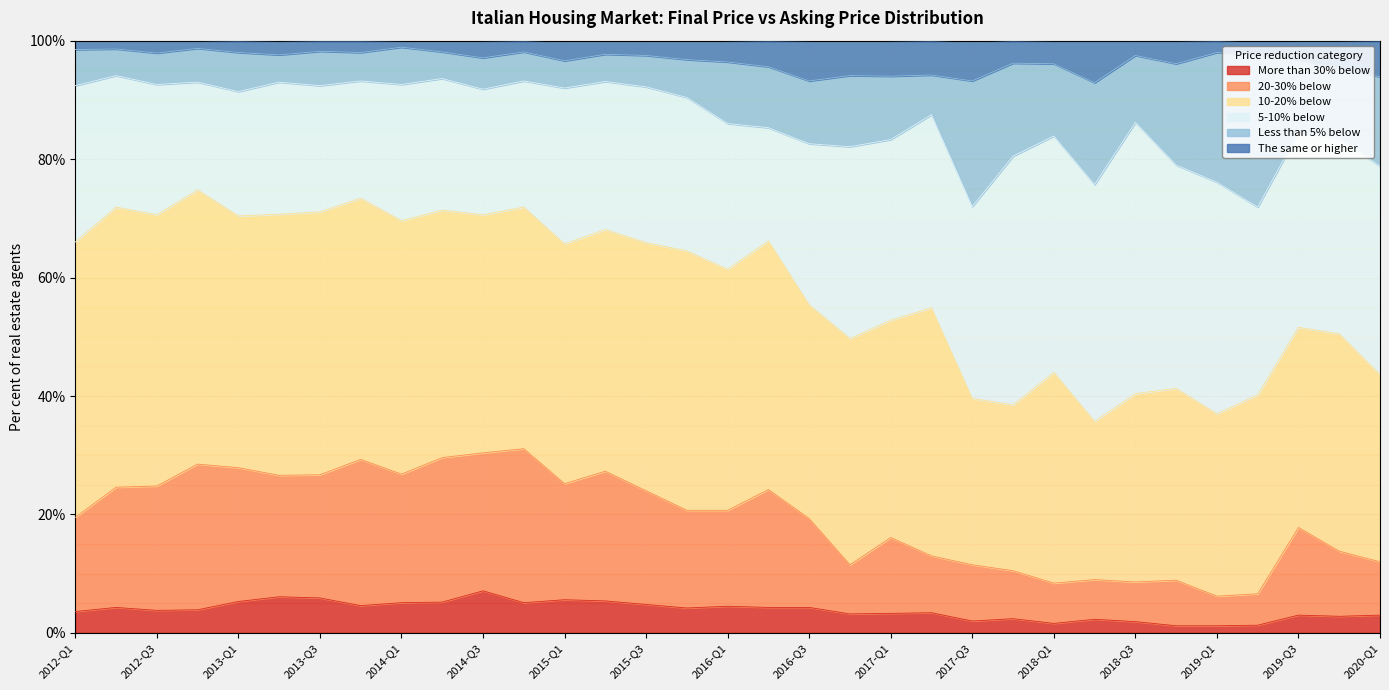

What is the highest value of the More than 30% below series?

7.1